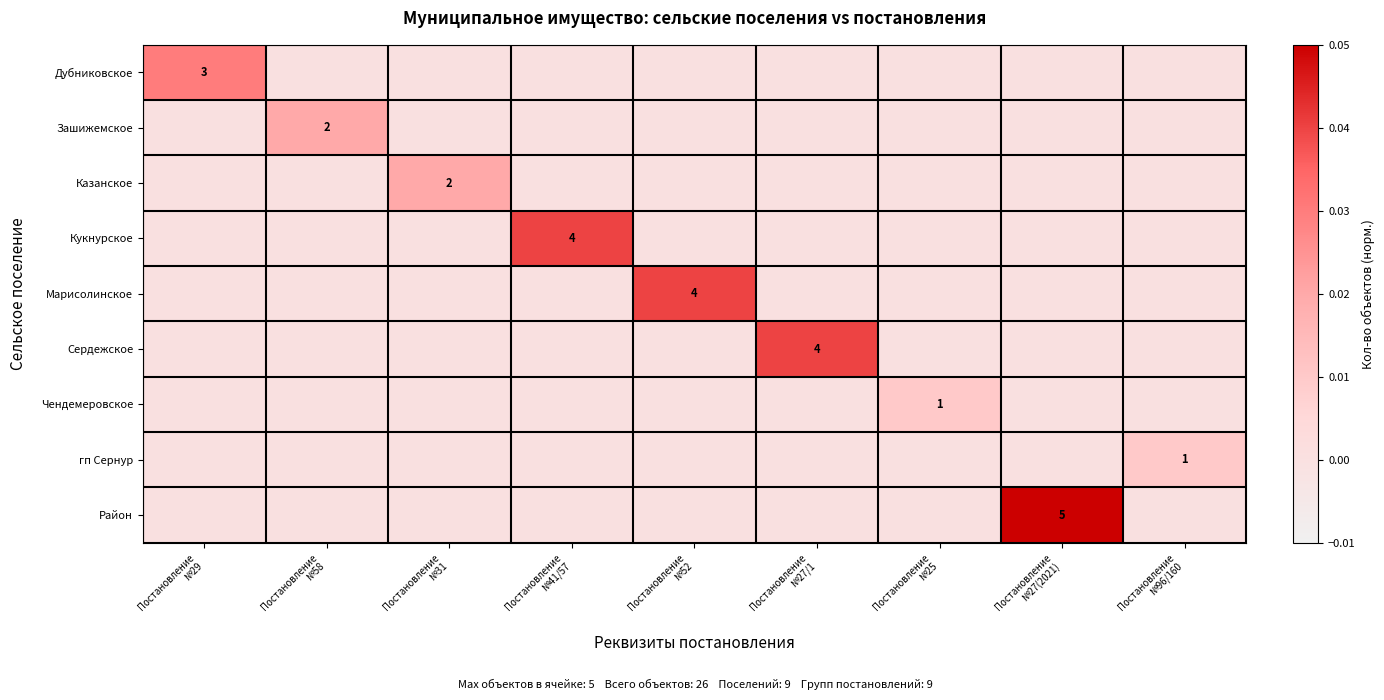

The value of Казанское at Постановление №52 is -0.0. True or false?

False